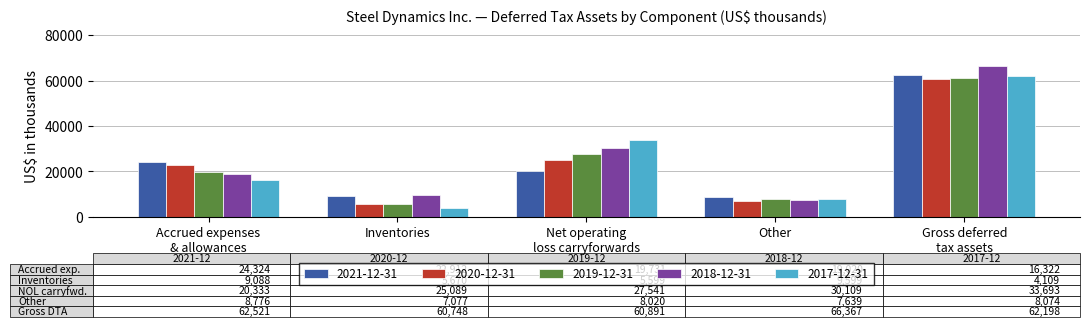

Which label corresponds to the smallest value in the chart?

Inventories